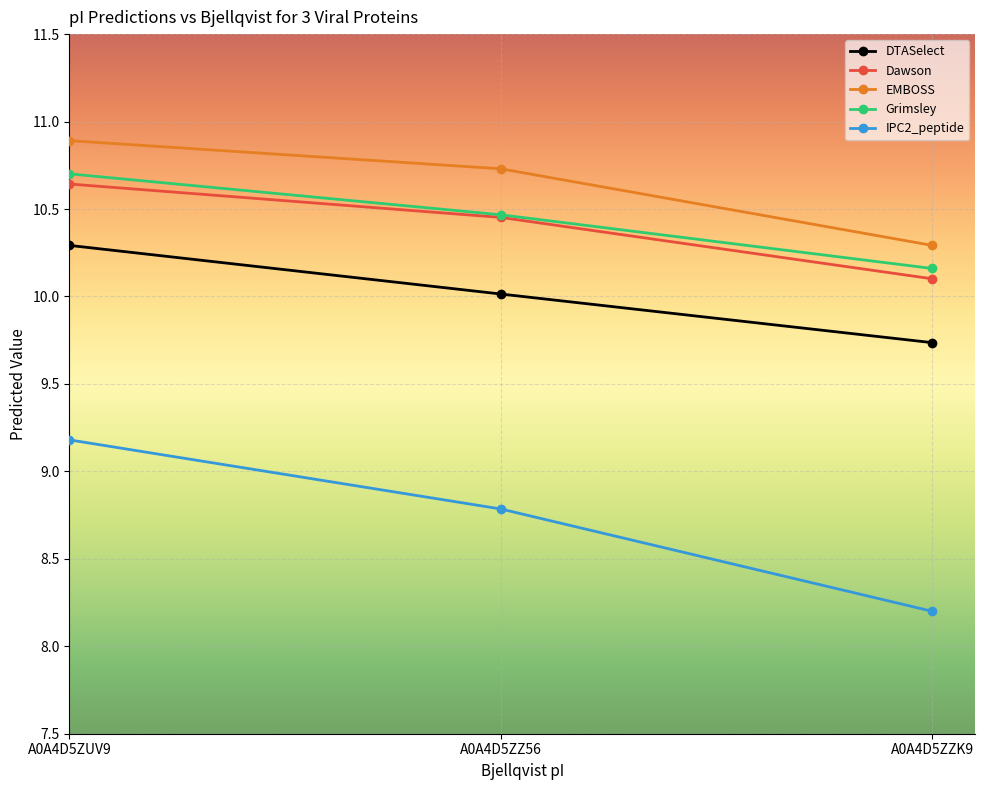

How many lines are shown in the chart?

5